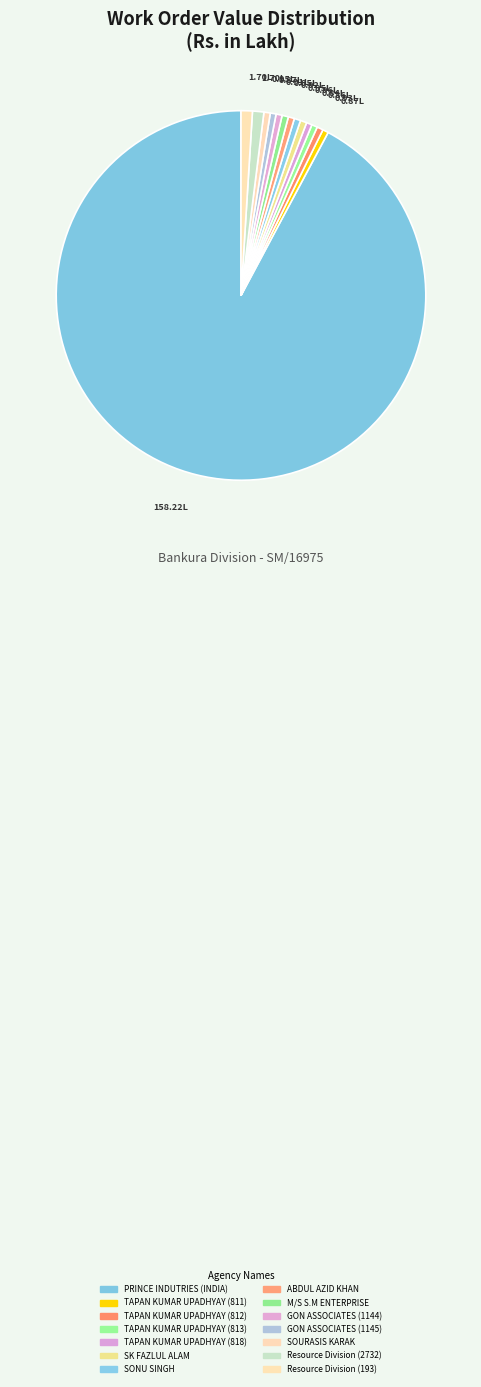

How much of the chart is everything except TAPAN KUMAR UPADHYAY (818)?

99.5%